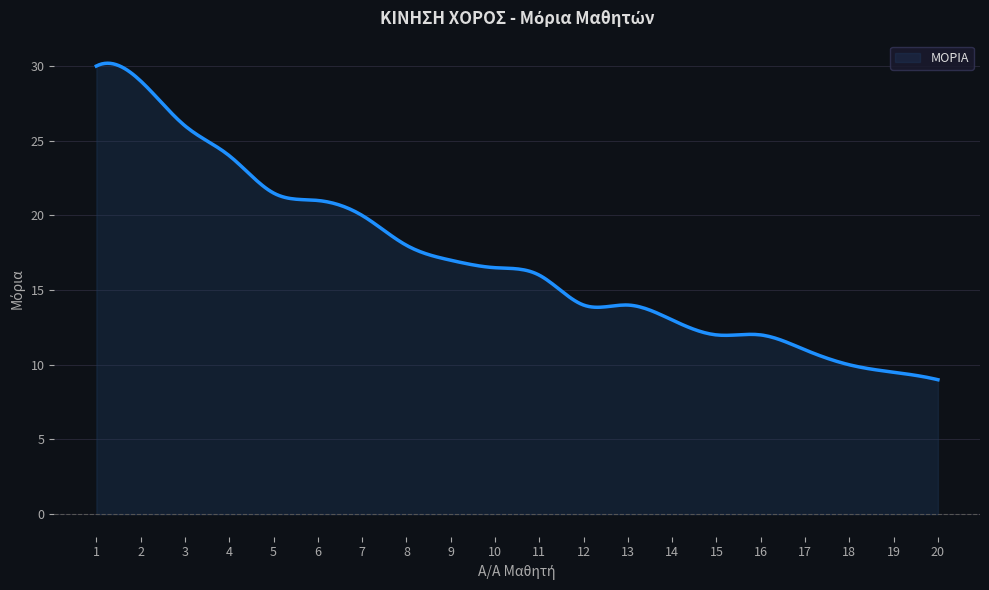

How many lines are shown in the chart?

1